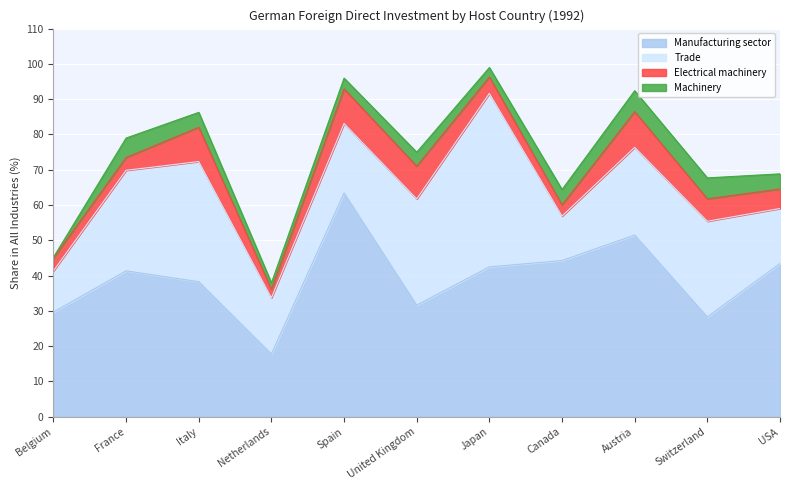

Which category has the lowest value in the Electrical machinery series?

Netherlands